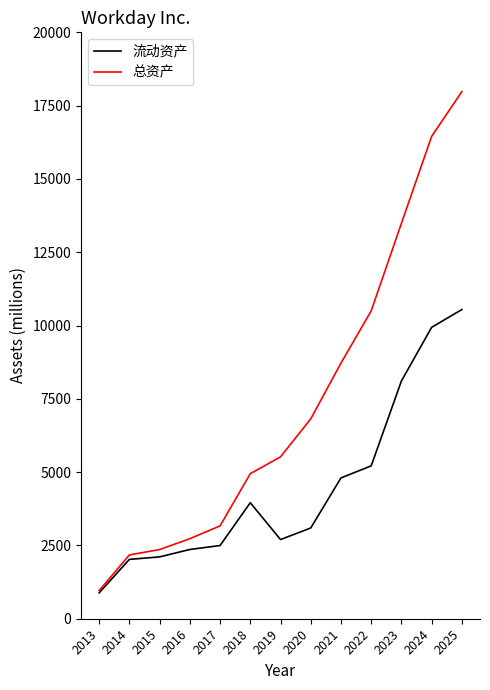

What is the sum of the 总资产 values at 2025 and 2013?

18936